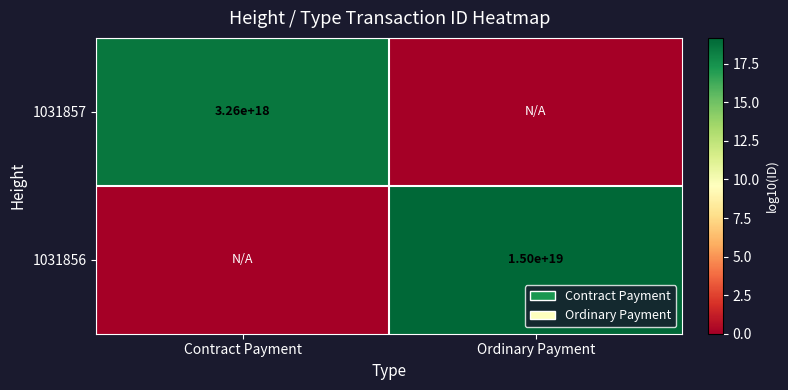

The 1031857 series shows 3260000000000000000 at Contract Payment. True or false?

True